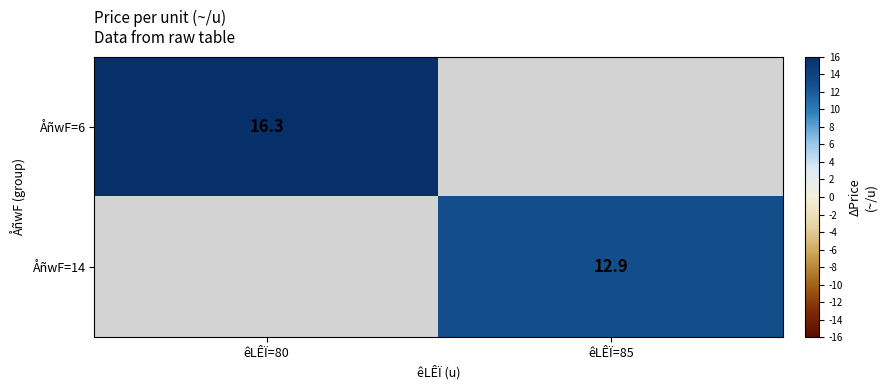

True or false: ÅñwF=6 has a value of 16.3 at êLÊÏ=80.

True